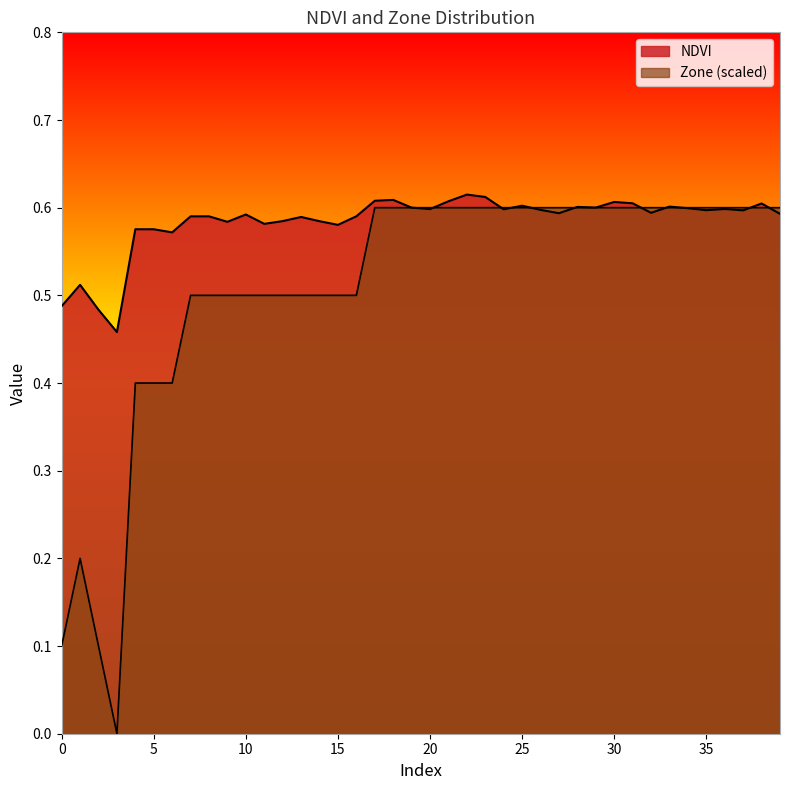

Where is the first local minimum for Zone?

3